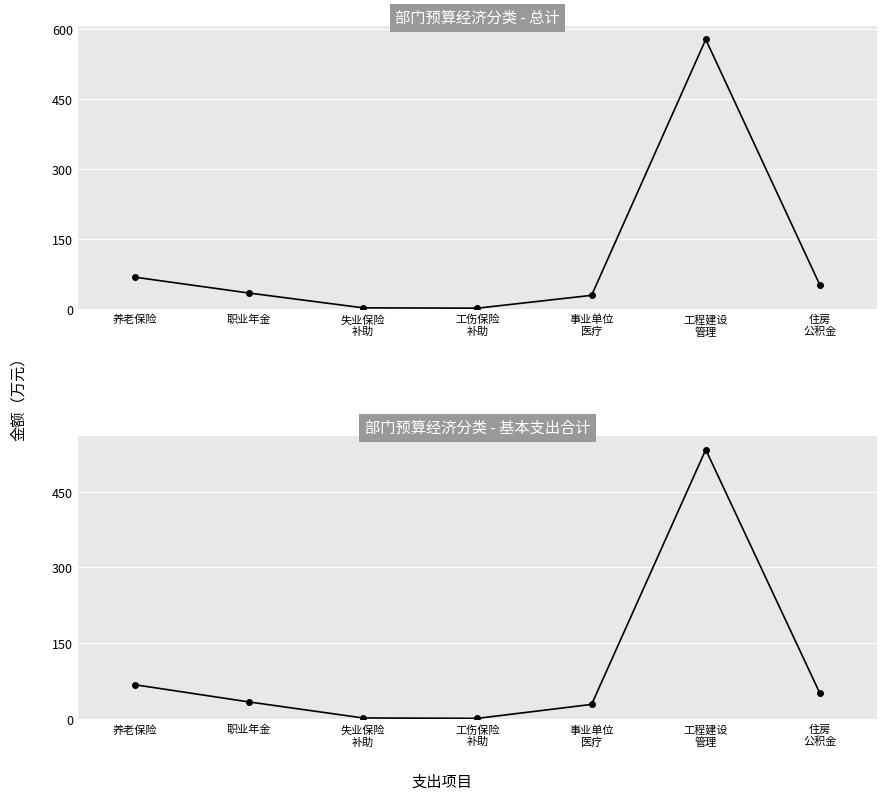

Reading left to right, transcribe all the data shown in this chart.

总计: 68.0	34.0	2.3	1.6	29.1	577.7	51.0
基本支出合计: 68.0	34.0	2.3	1.6	29.1	532.7	51.0